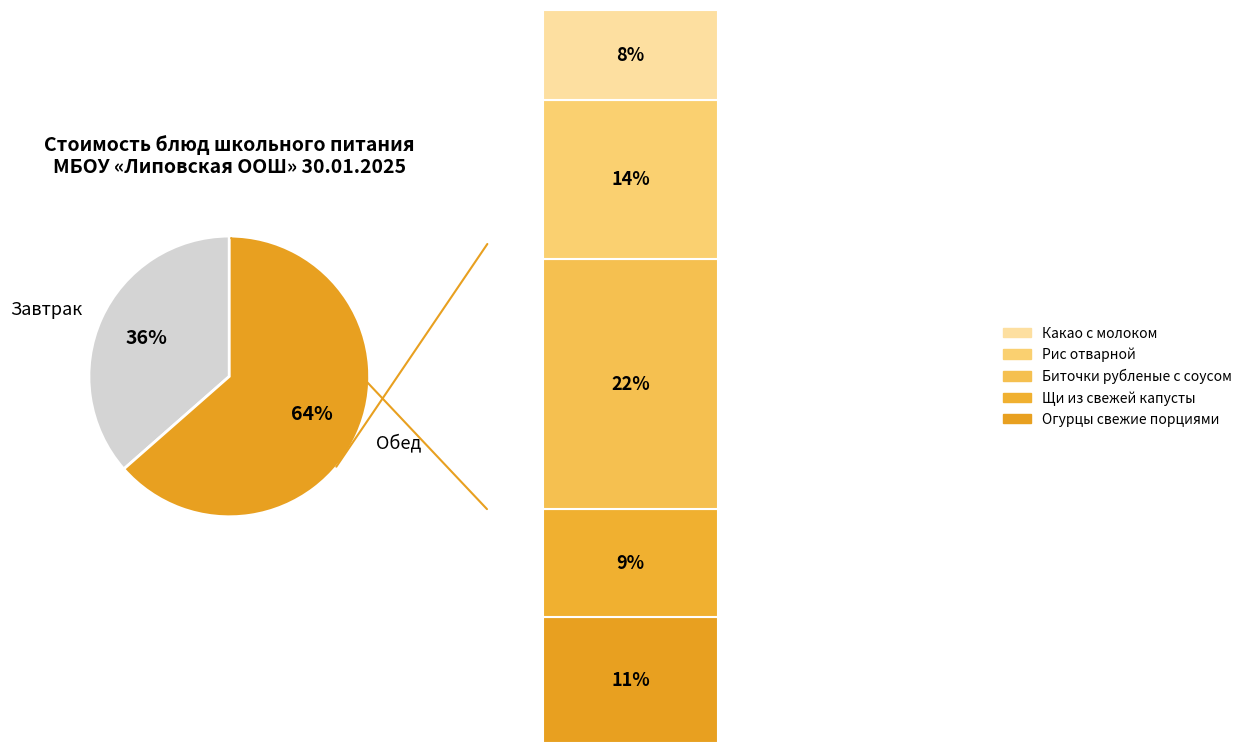

To the nearest percent, what percentage of the pie is Рис отварной?

14%